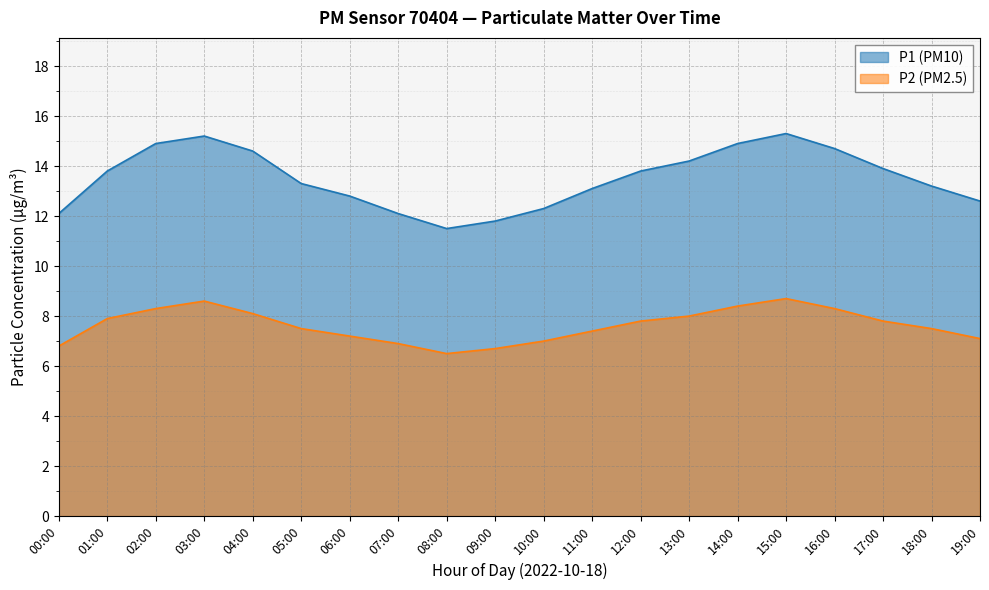

Reading left to right, transcribe all the data shown in this chart.

P1: 12.1	13.8	14.9	15.2	14.6	13.3	12.8	12.1	11.5	11.8	12.3	13.1	13.8	14.2	14.9	15.3	14.7	13.9	13.2	12.6
P2: 6.8	7.9	8.3	8.6	8.1	7.5	7.2	6.9	6.5	6.7	7.0	7.4	7.8	8.0	8.4	8.7	8.3	7.8	7.5	7.1